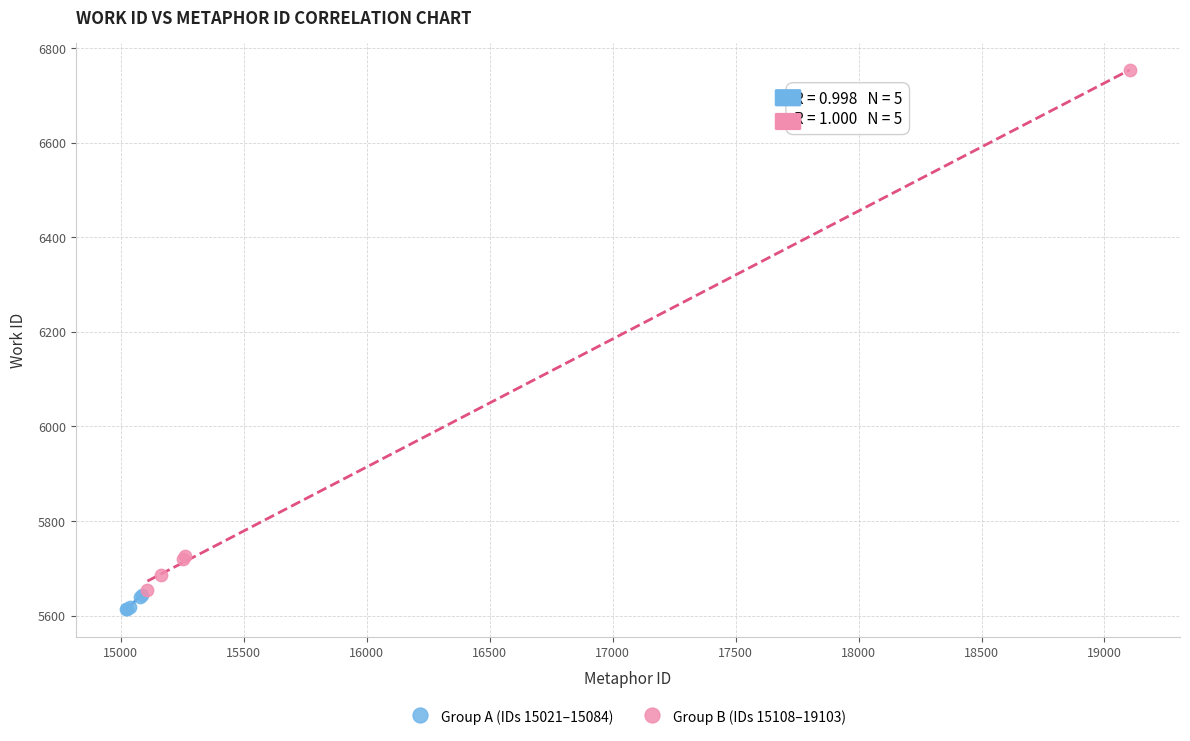

Which series has the largest Y range (max minus min)?

Group B (IDs 15108–19103)